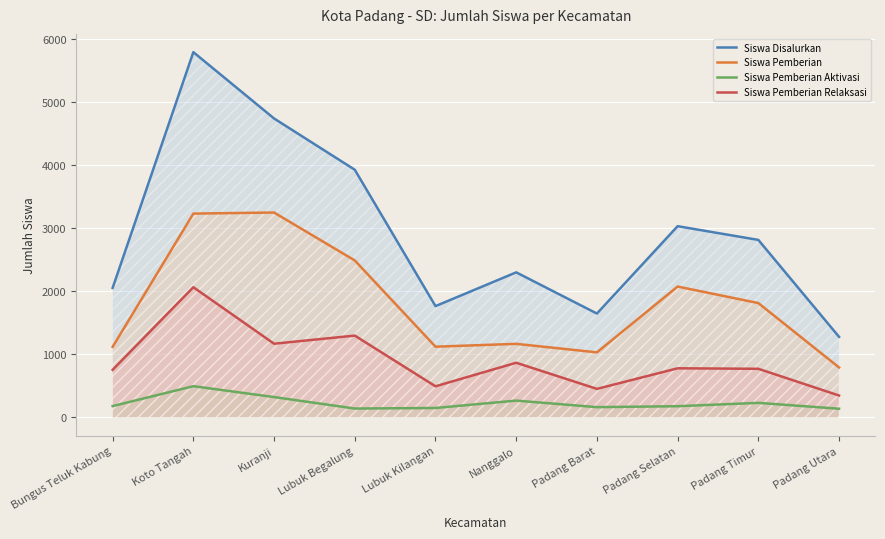

Is it true that Siswa Pemberian Relaksasi equals 772 at Padang Timur?

True